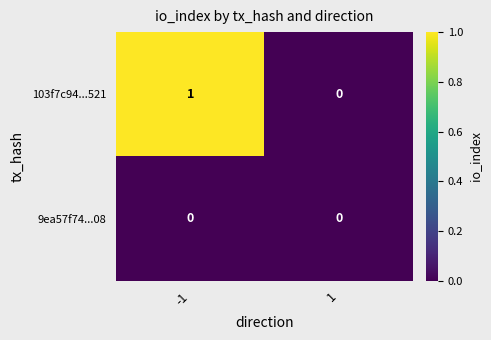

Count the number of data series in this chart.

2